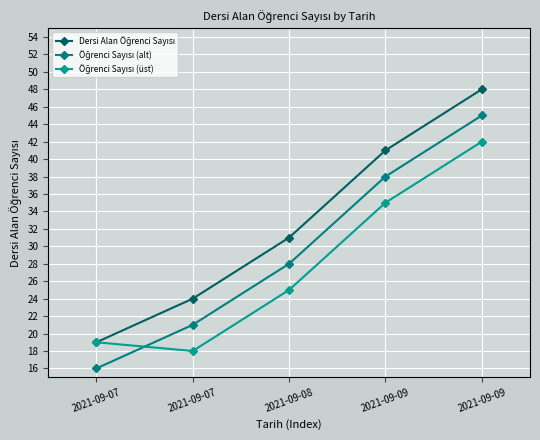

How many distinct data groups are displayed?

3